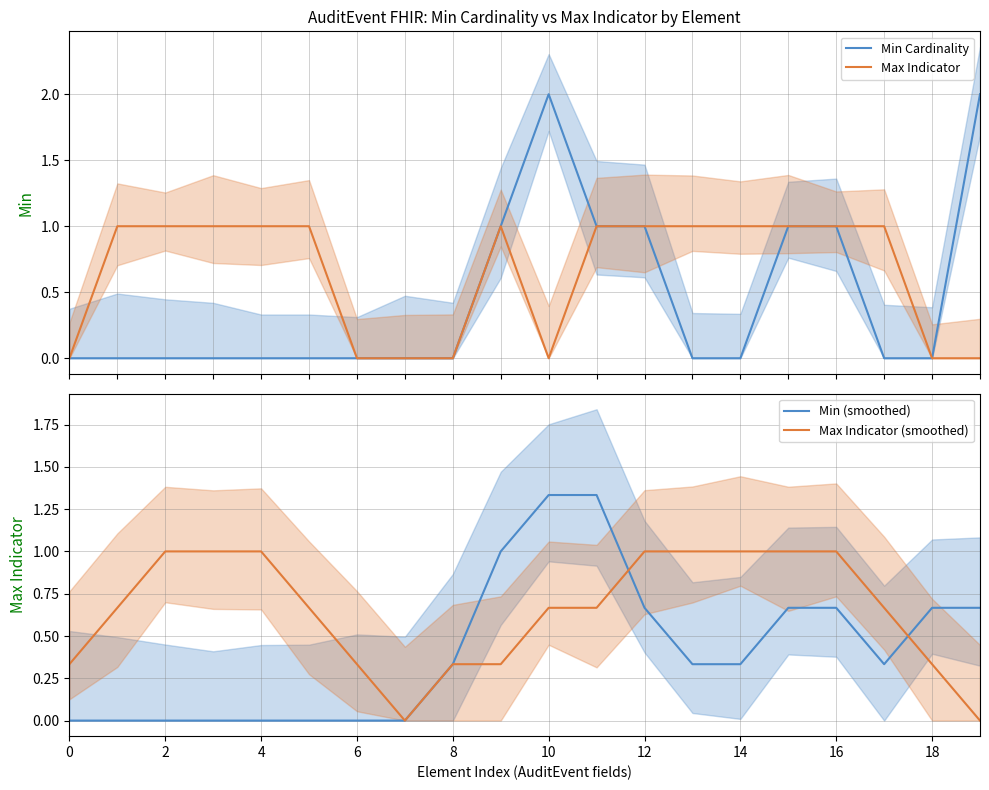

Which series has the largest range (max minus min)?

Min Cardinality